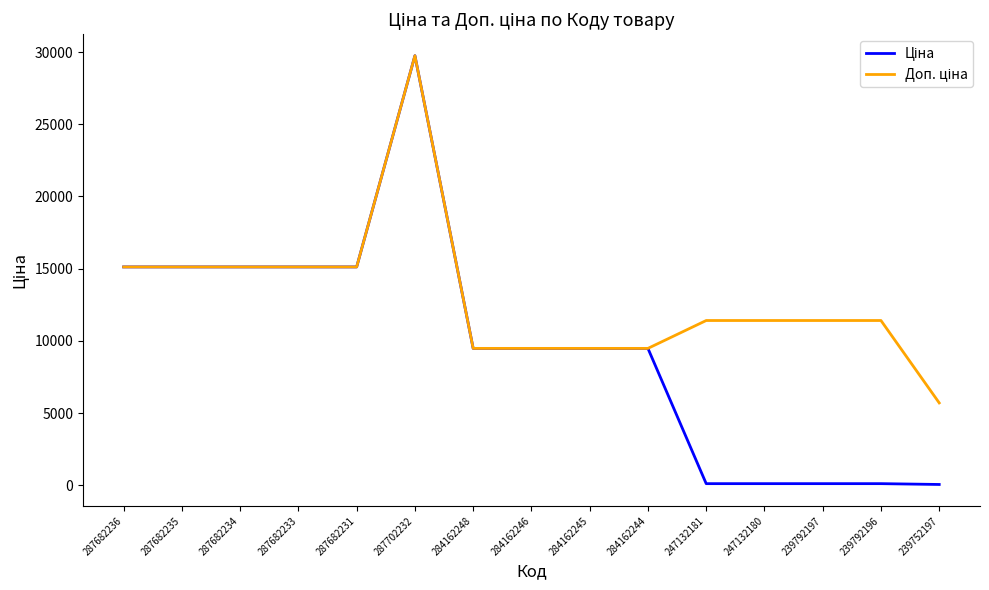

Which label corresponds to the largest value in the chart?

287702232